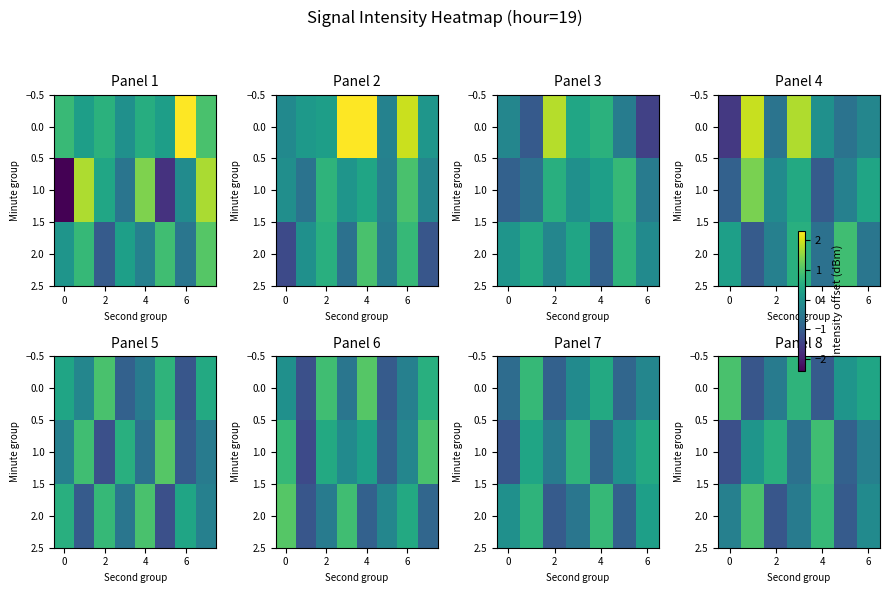

What is the difference between the second highest and second lowest values in the 2.0 series?

1.8